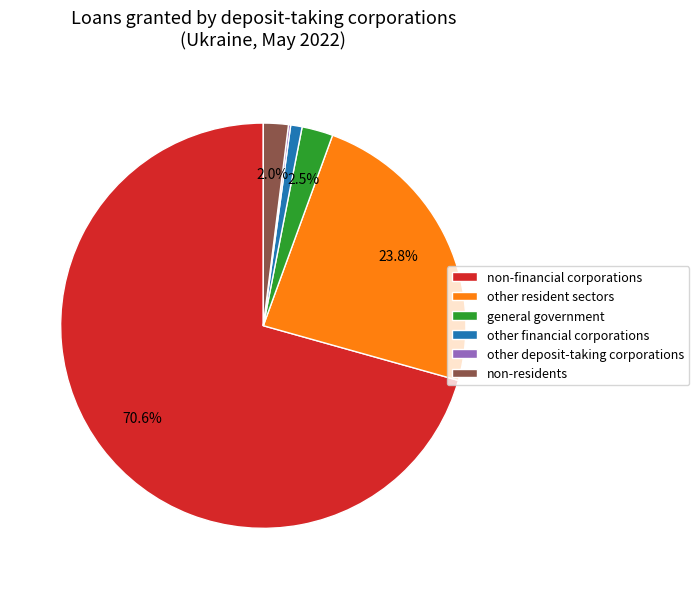

What is the largest slice in the pie chart?

non-financial corporations